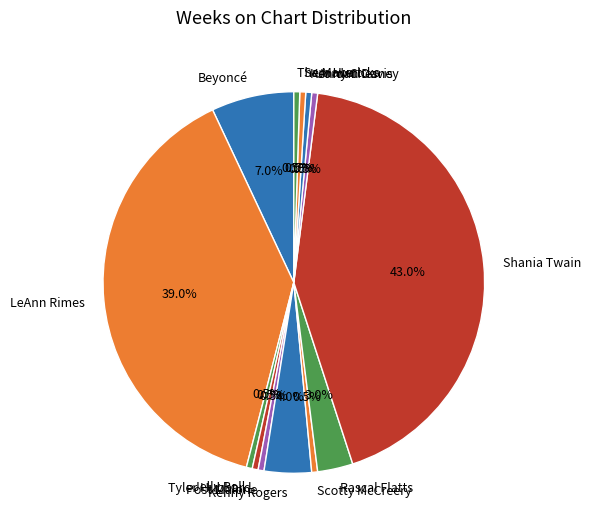

Combined, do Sam Hunt and Jelly Roll account for over 50%?

No